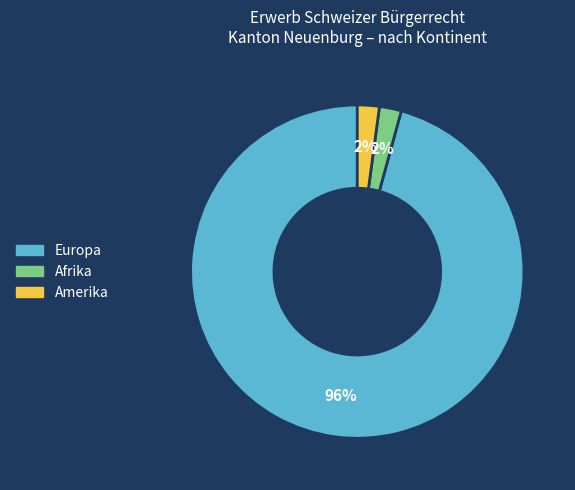

Does any single category account for the majority?

Yes